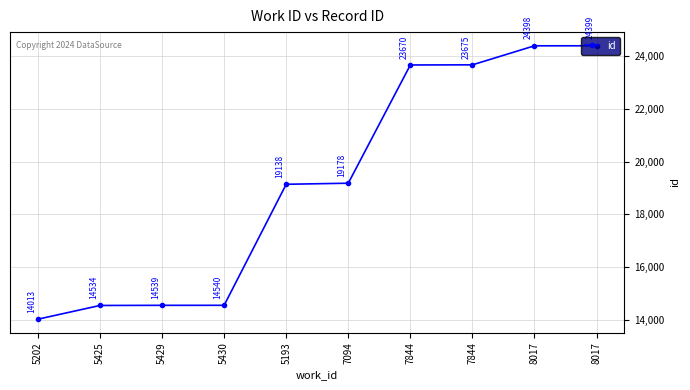

Which category has the highest value across all series?

8017